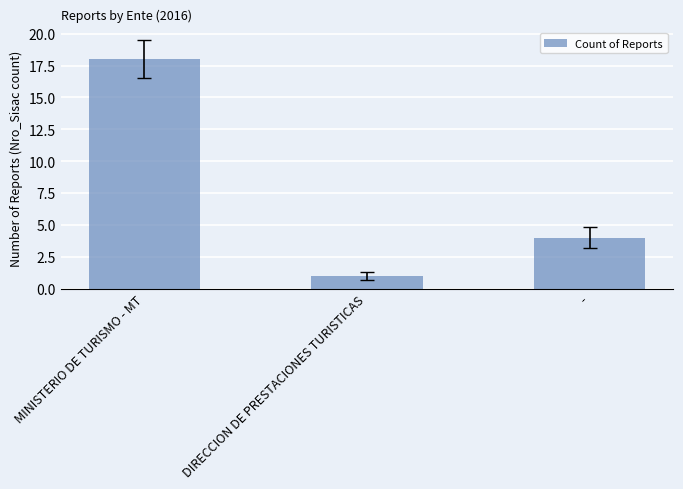

What is the maximum value shown in the chart?

18